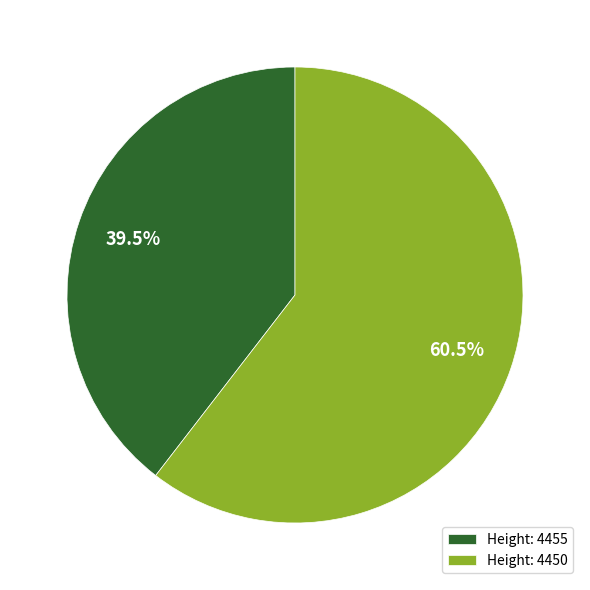

Rank the categories by value from highest to lowest.

Height: 4450, Height: 4455